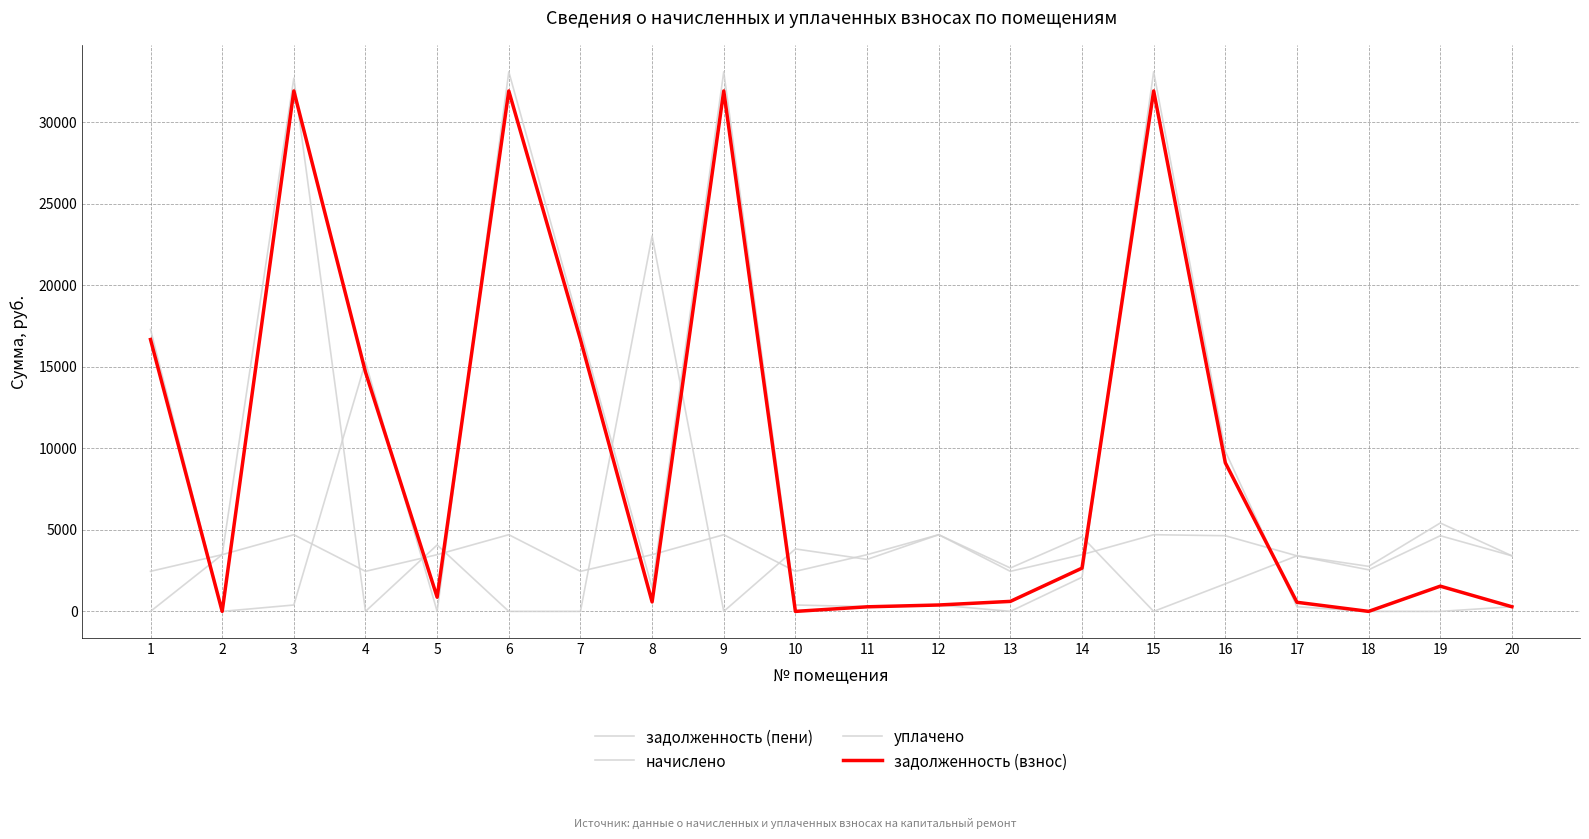

Which category has the highest value across all series?

6